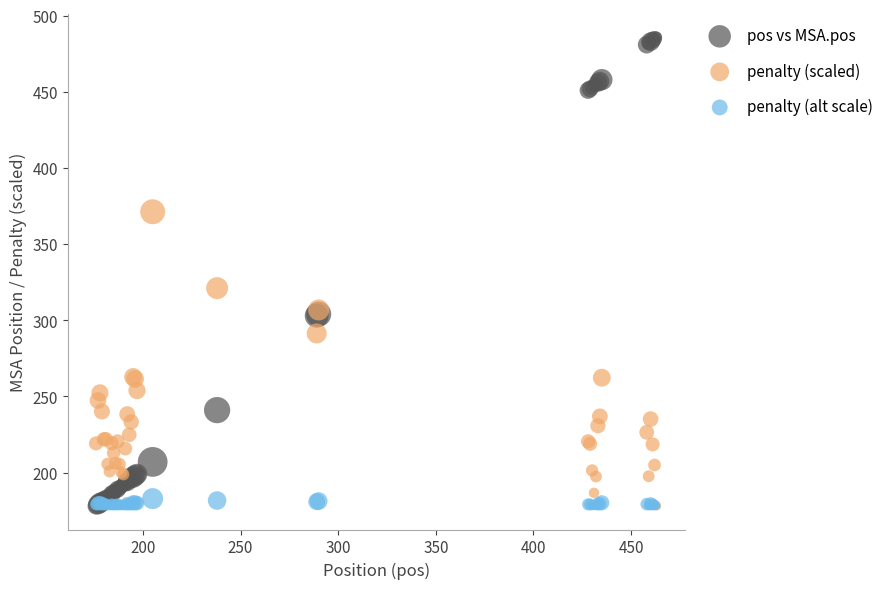

What are all the series names shown in the legend?

pos vs MSA.pos, penalty (scaled), penalty (alt scale)